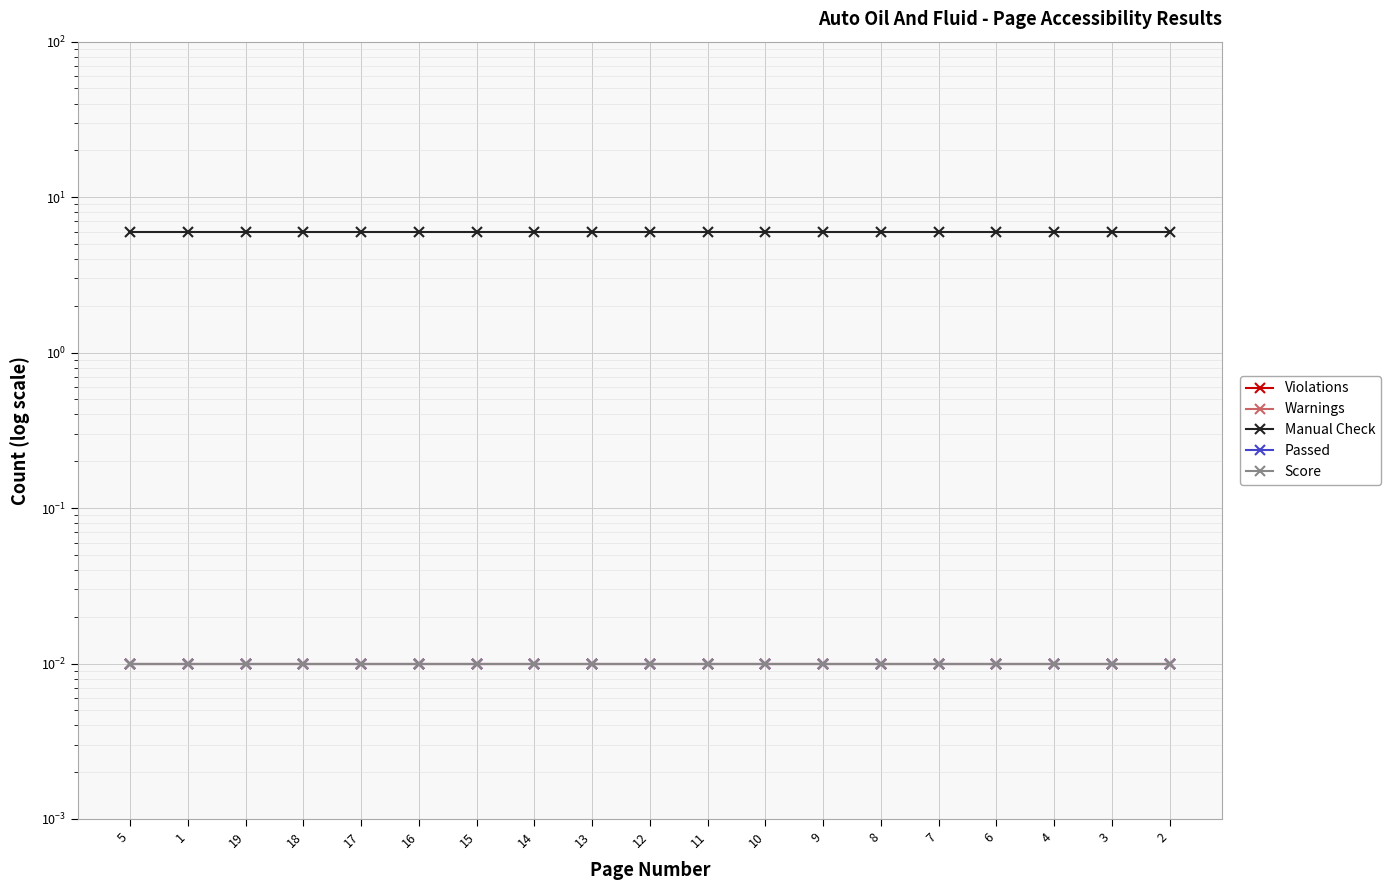

What is the spread (max minus min) of values at 7?

6.0